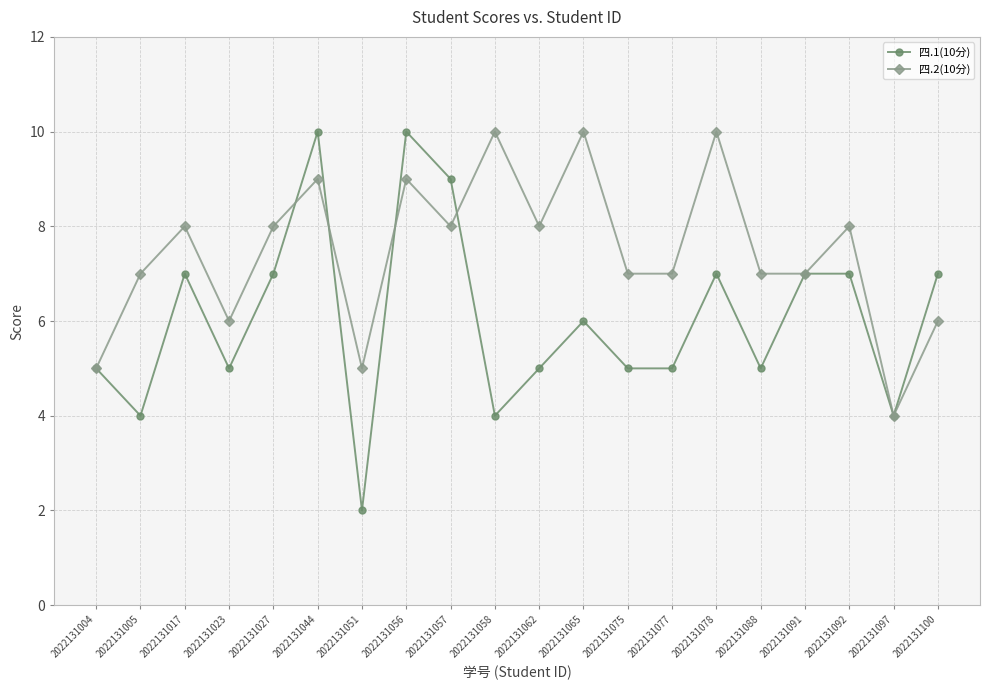

List the series in order of their overall mean, highest first.

四.2(10分), 四.1(10分)